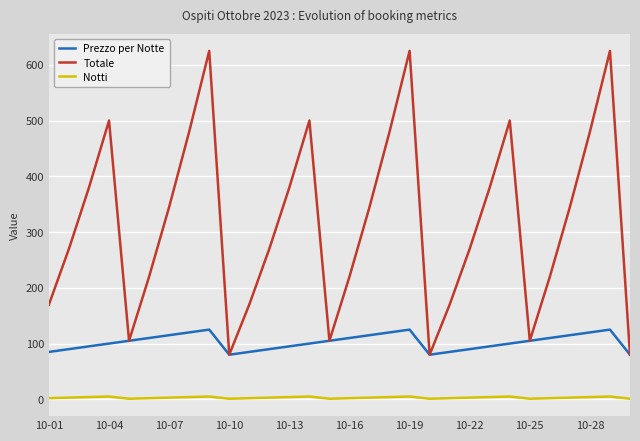

Count the Prezzo per Notte values in the range 90 to 115.

18